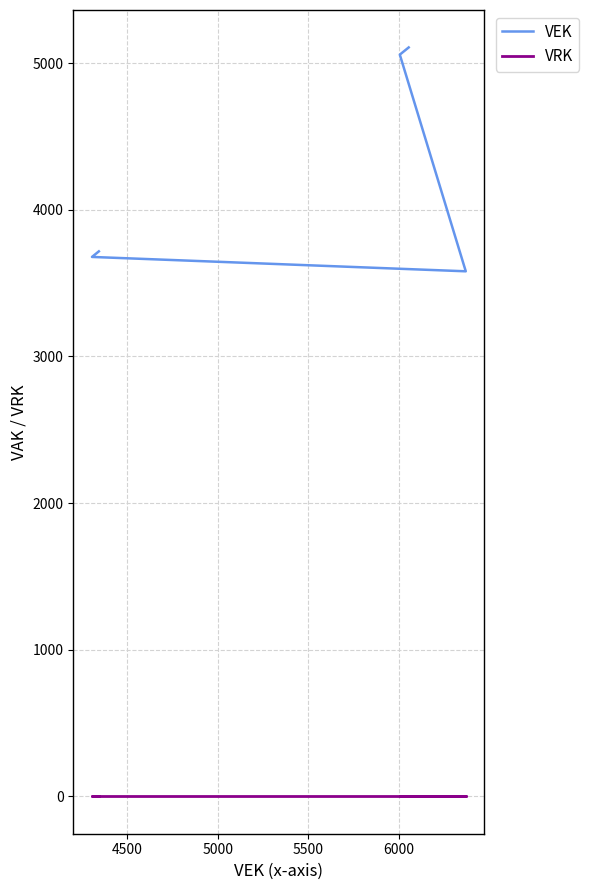

Reading left to right, transcribe all the data shown in this chart.

VEK: 5108	5108	5059	5059	3581	3679	3679	3679	3679	3717	3717
VRK: 0	0	0	0	0	0	0	0	0	0	0